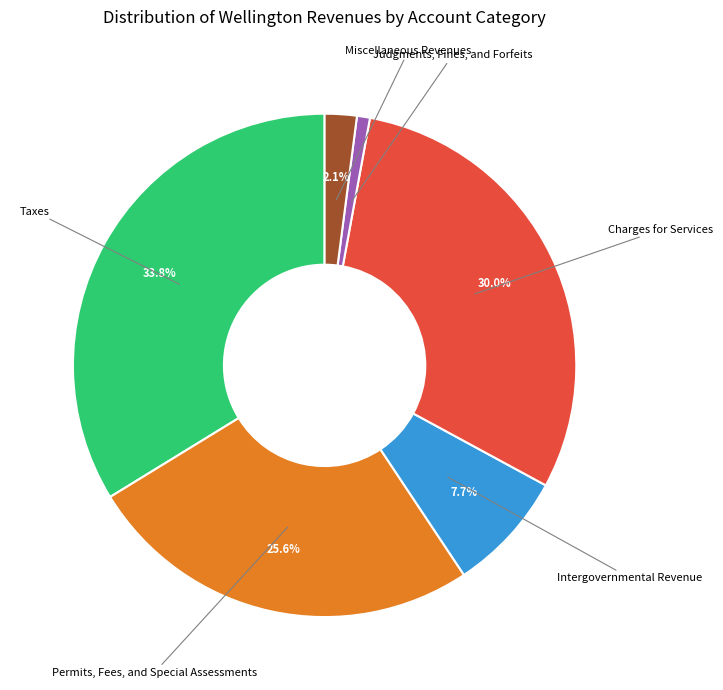

How many segments does this pie chart have?

6